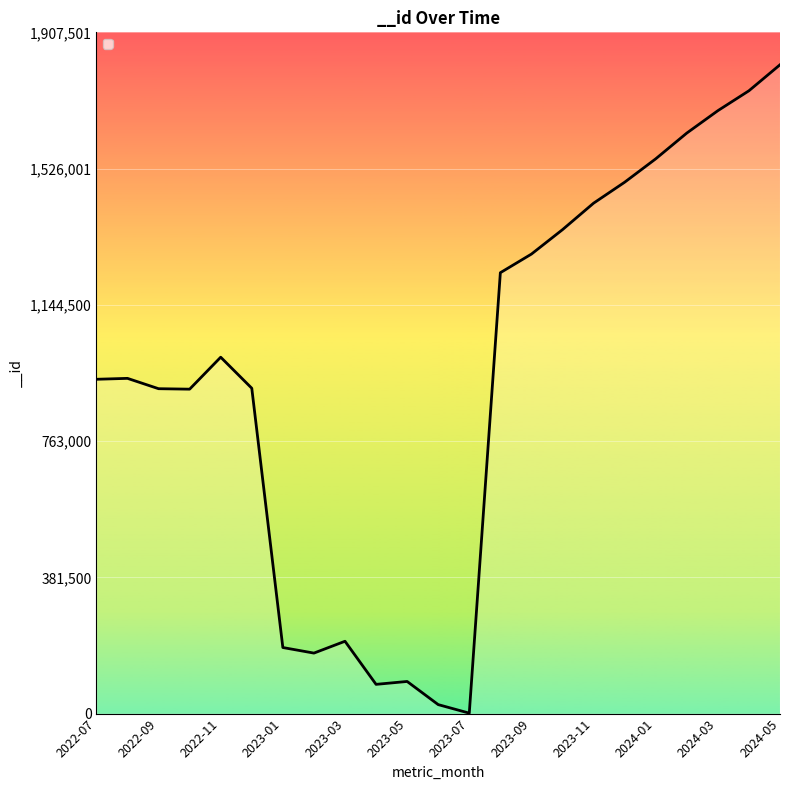

What is the maximum value shown in the chart?

1816668